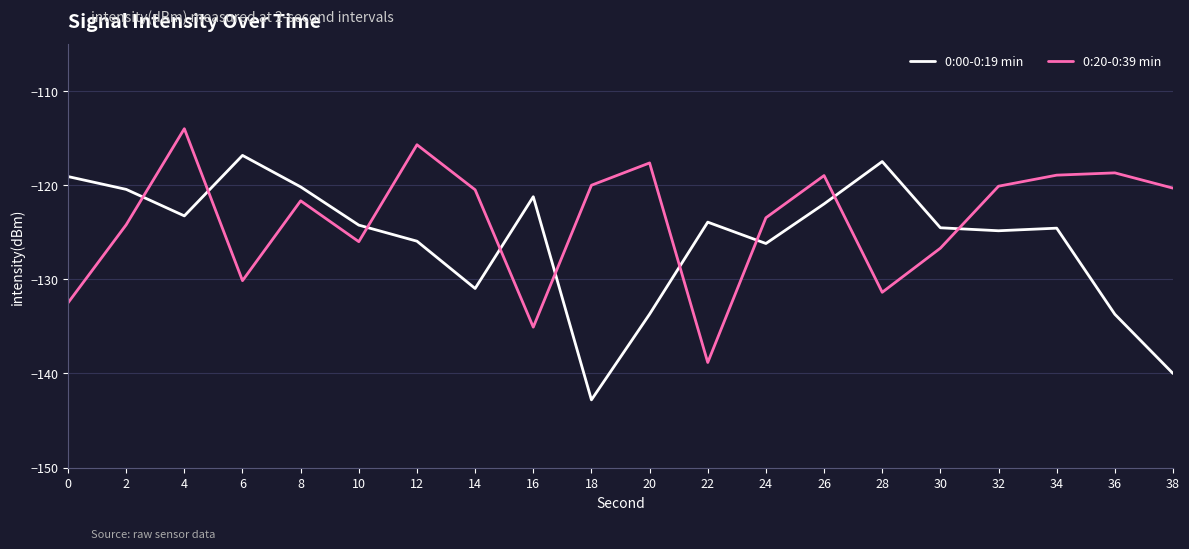

Which series ends up on top after the final intersection of 0:00-0:19 min and 0:20-0:39 min?

0:20-0:39 min